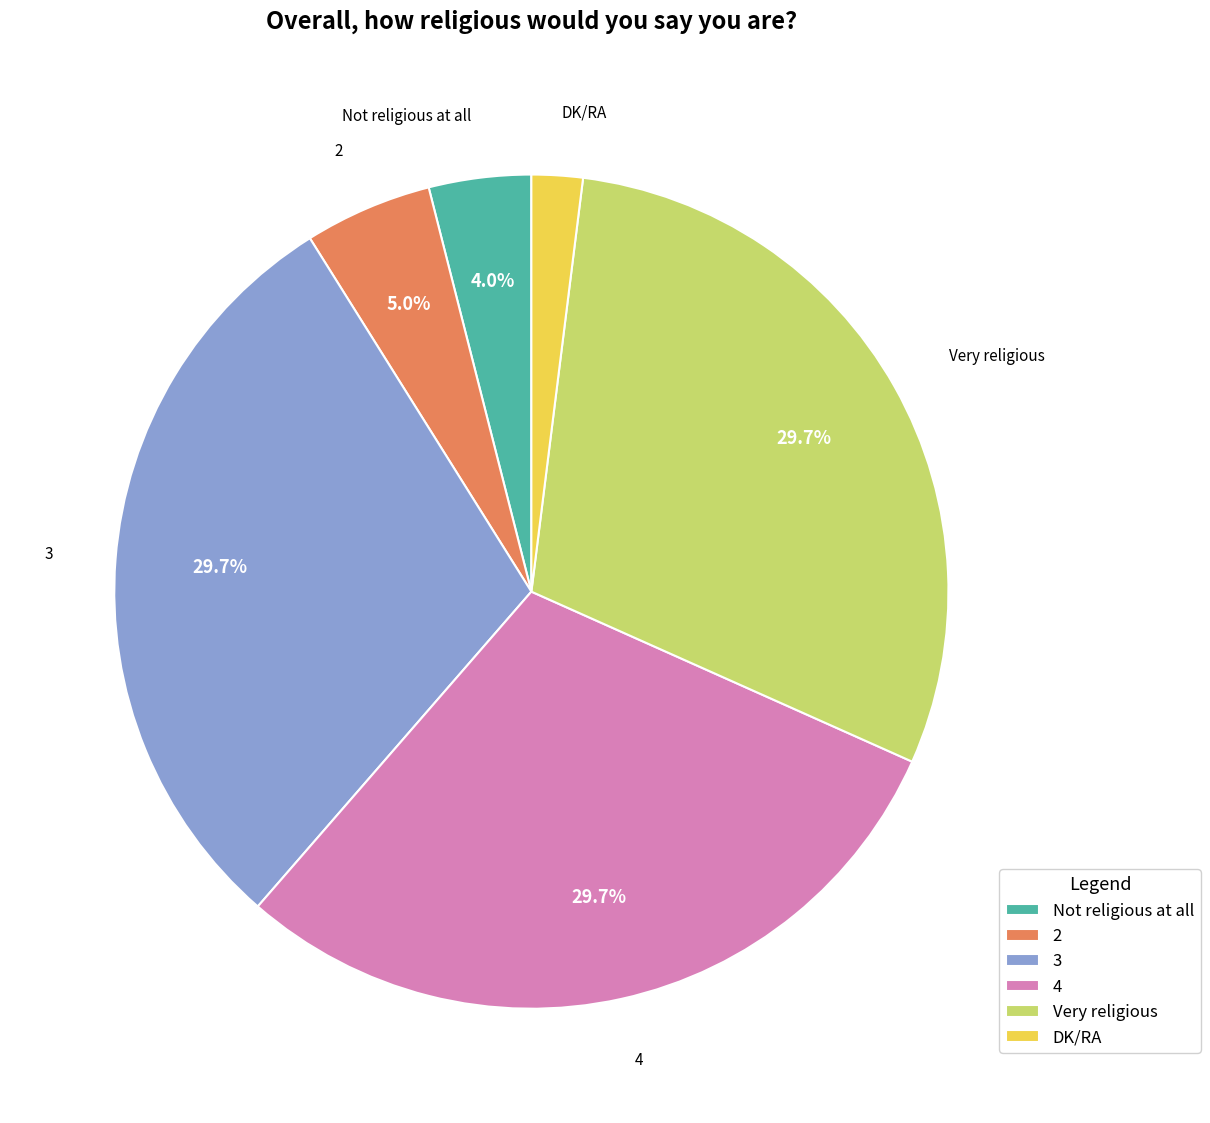

Is it true that Very religious is 30% of the pie?

True